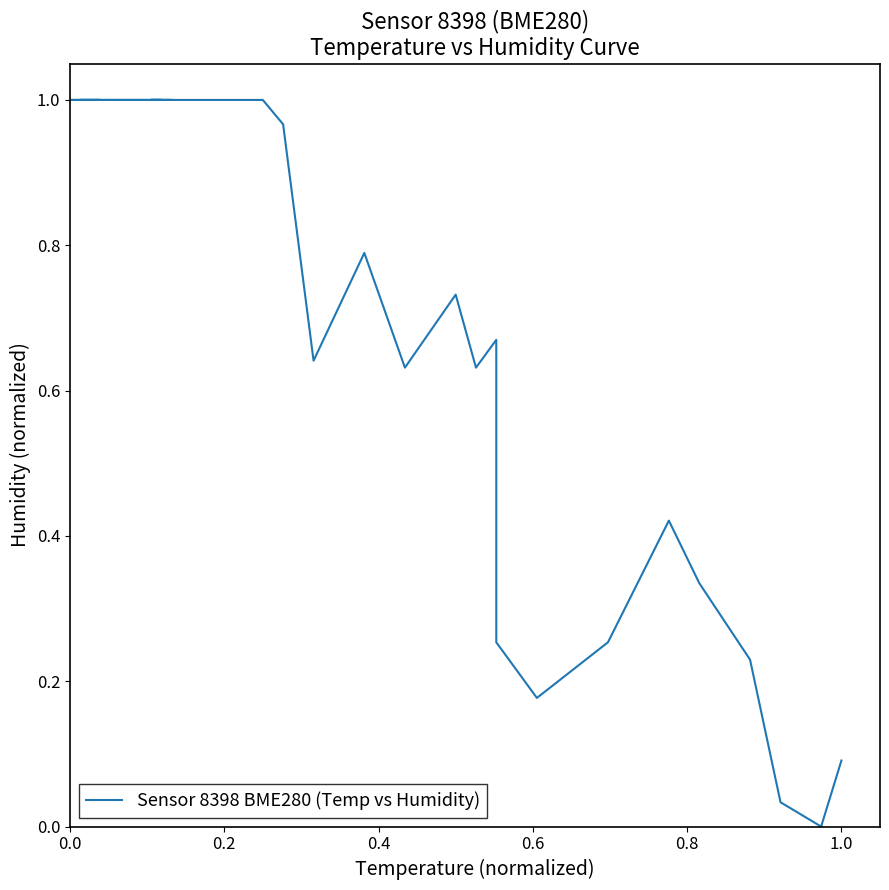

What is the maximum value shown in the chart?

1.0